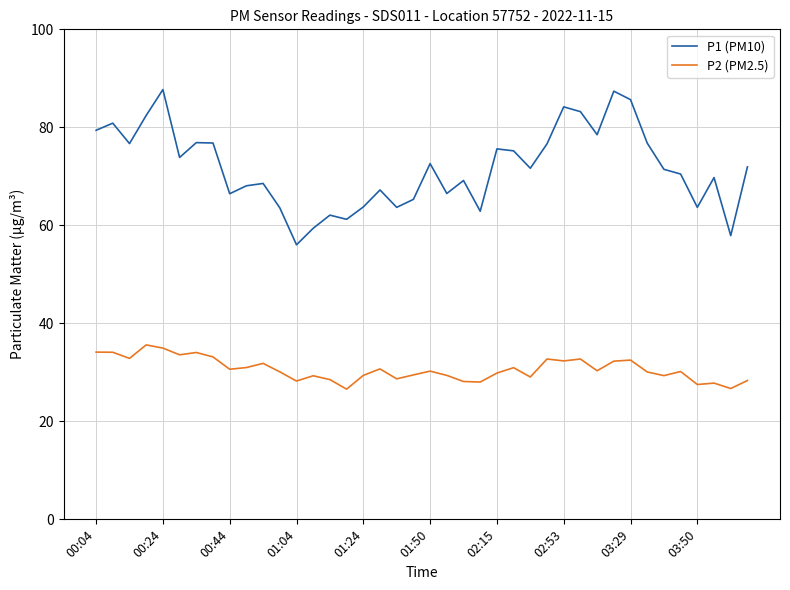

What is the minimum value for P2 (PM2.5)?

26.6